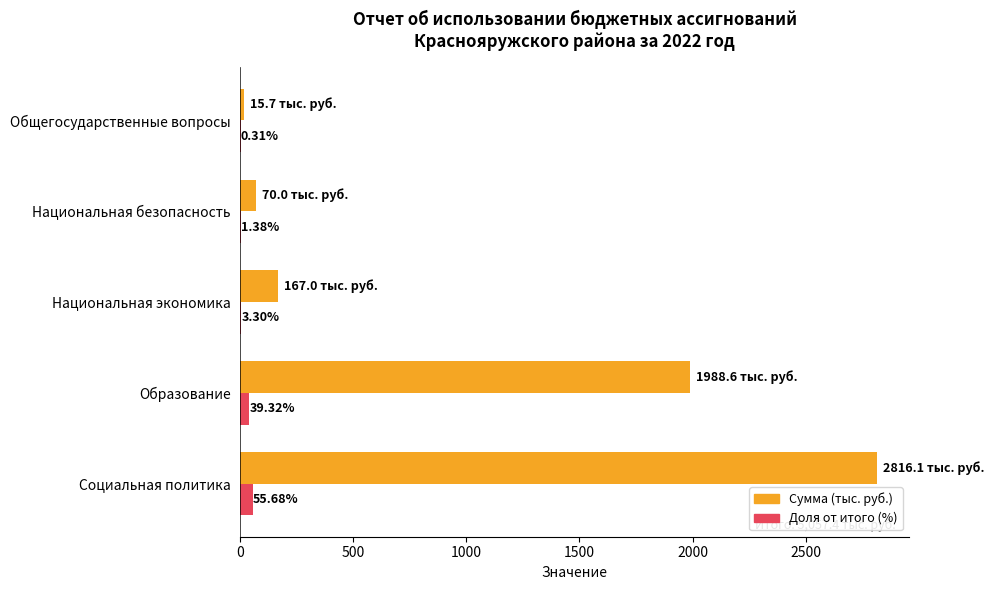

What is the sum of the Доля от итого (%) values at Образование and Социальная политика?

95.0